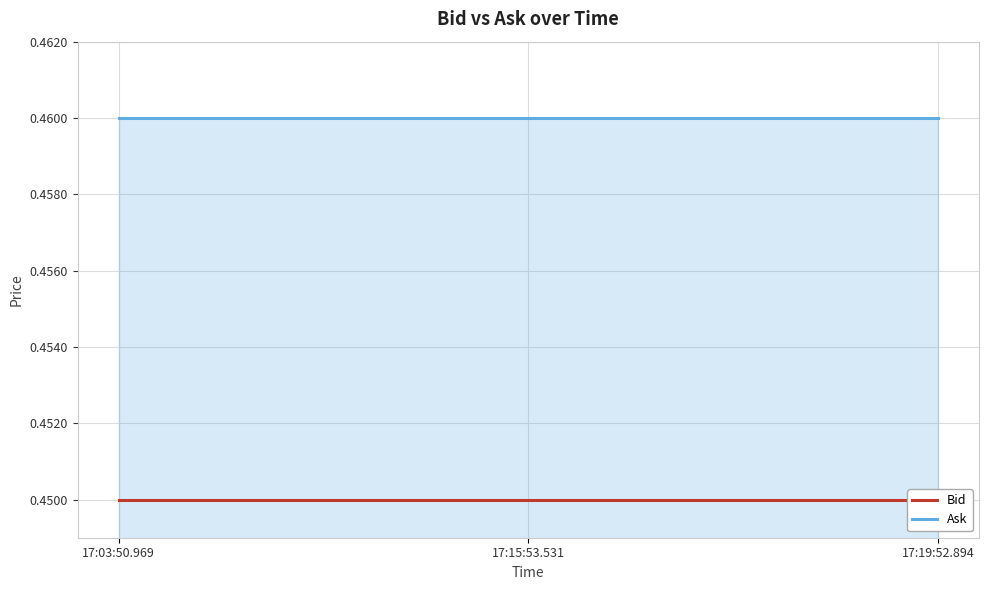

The Ask series shows 0.5 at 17:15:53.531. True or false?

True